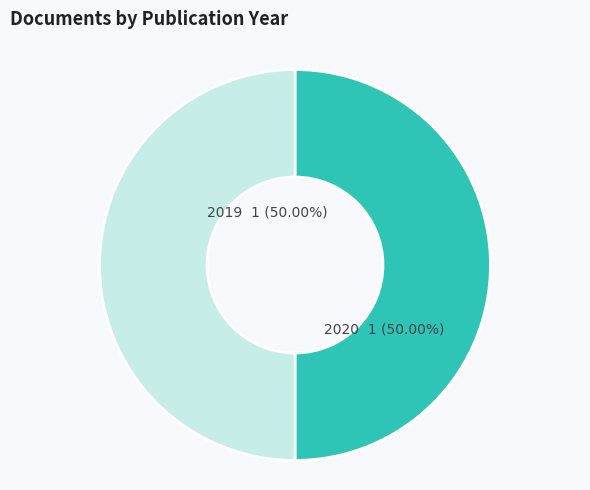

Is there a majority slice in this chart?

Yes